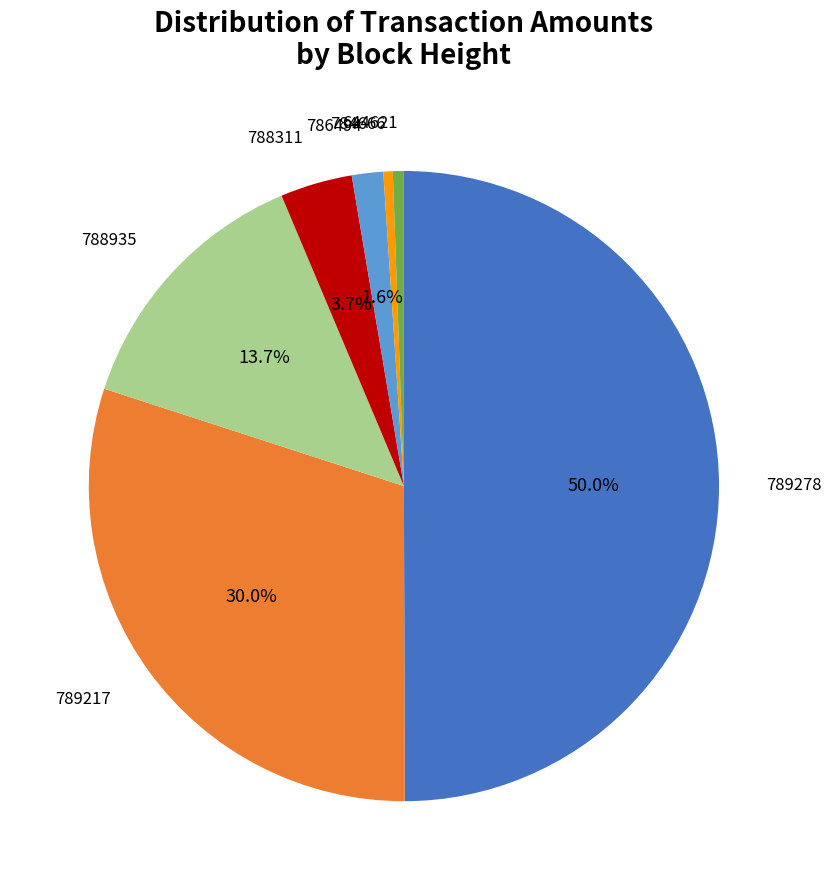

What is the largest slice in the pie chart?

789278